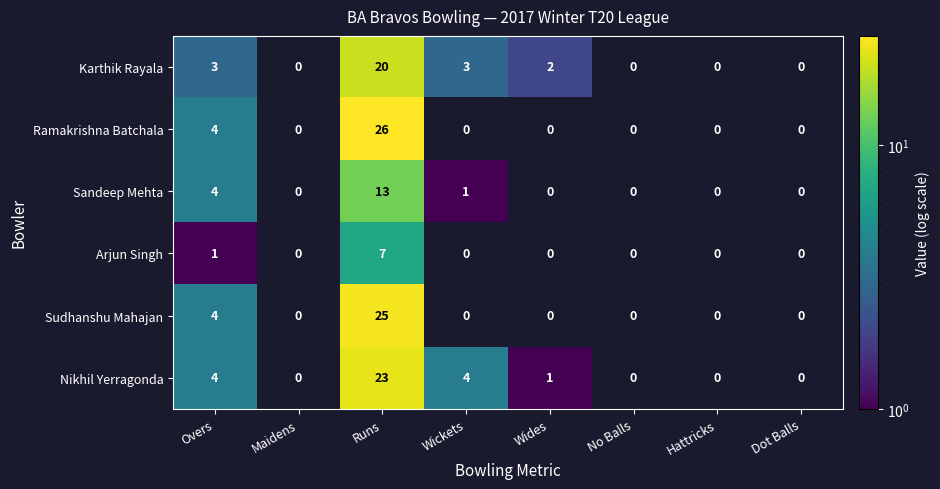

How many data points does each series have?

8